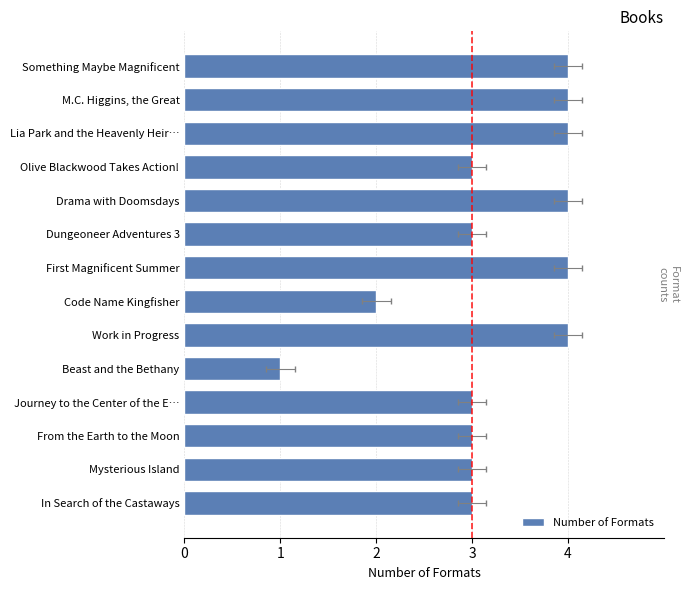

Are the bars grouped side by side (vs. stacked)?

No